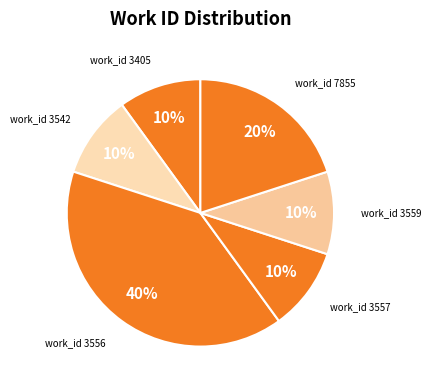

Which has a higher value, work_id 7855 or work_id 3559?

work_id 7855